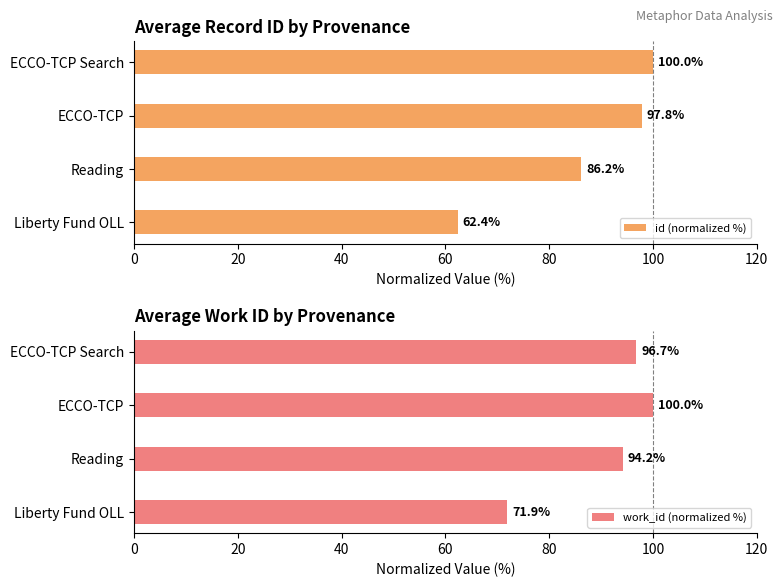

What are all the series names shown in the legend?

id (normalized %), work_id (normalized %)